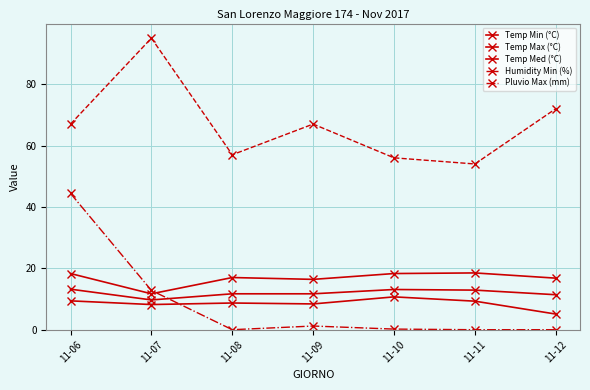

What is the total value across all series at 11-07?

137.4